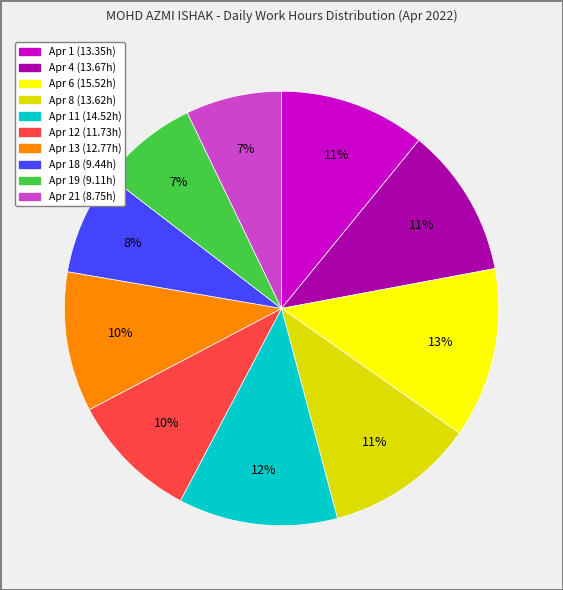

To the nearest percent, what is the difference between the largest and smallest slice percentages?

6%